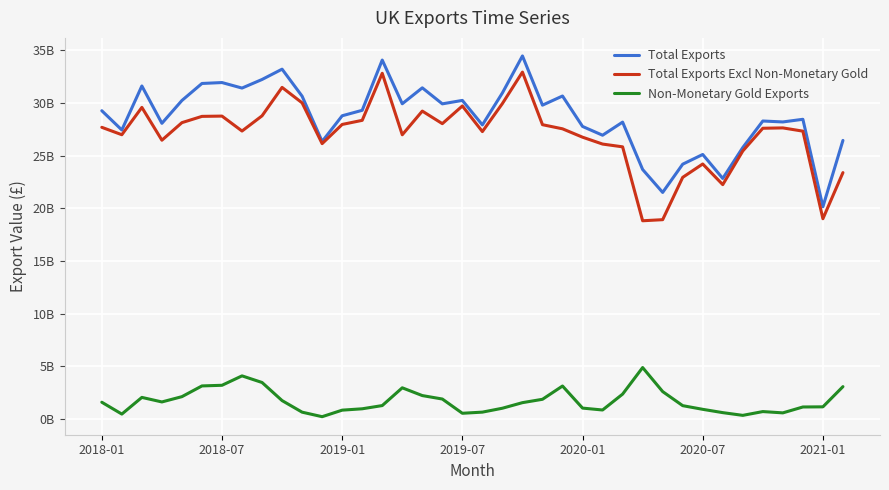

How many interior local valleys does the Non-Monetary Gold Exports series have?

7